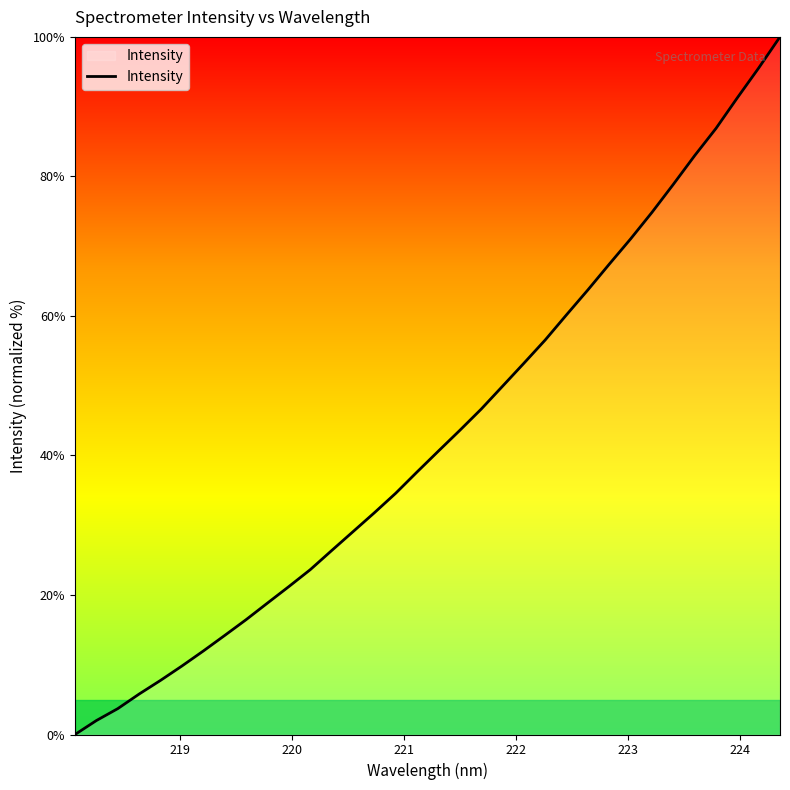

What is the maximum value shown in the chart?

100.0